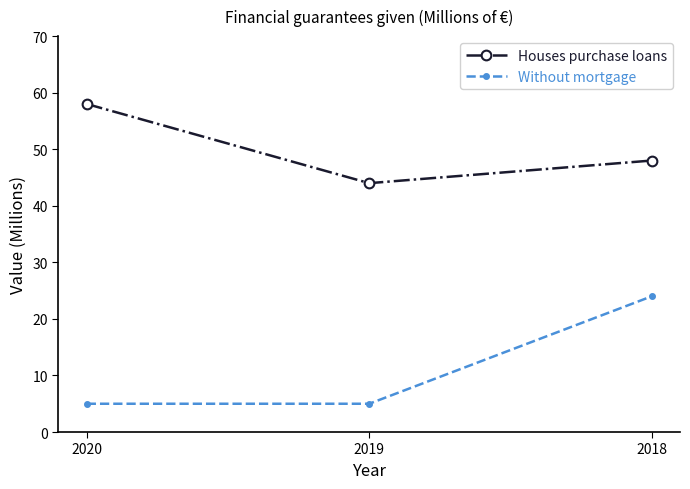

Which series has the largest total across all categories?

Houses purchase loans